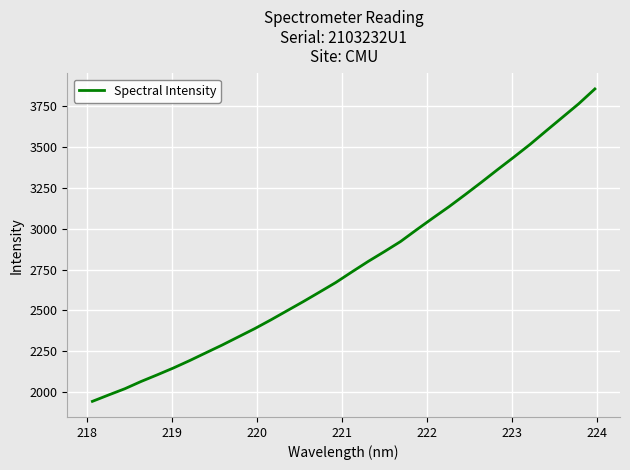

What is the smallest value displayed?

1941.6